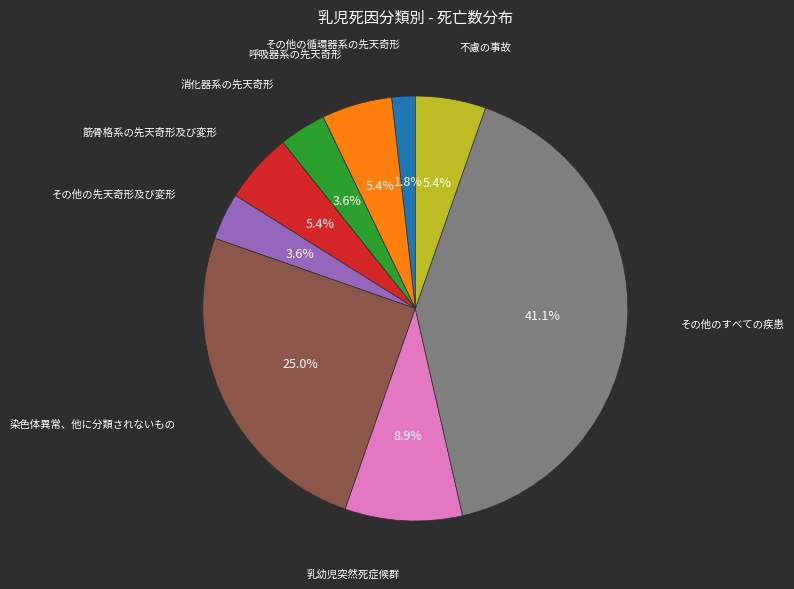

Is there any slice that represents more than half of the pie?

No